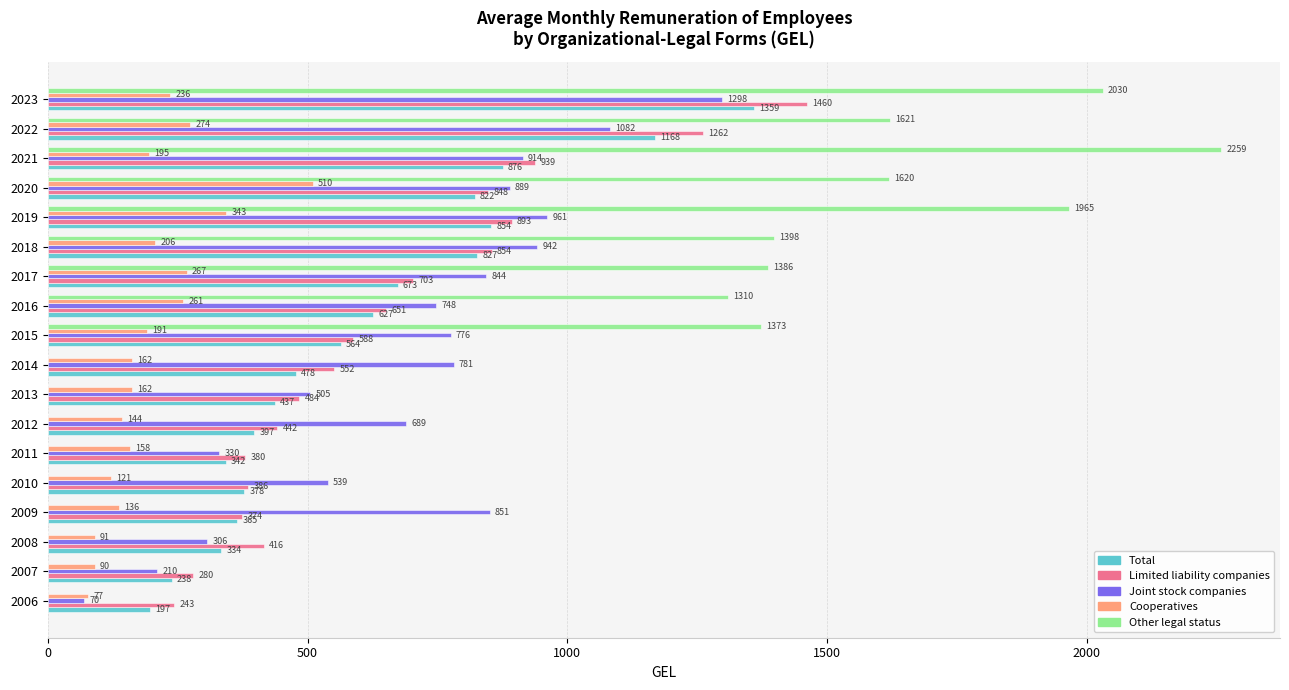

What is the average value of the Other legal status series?

831.2